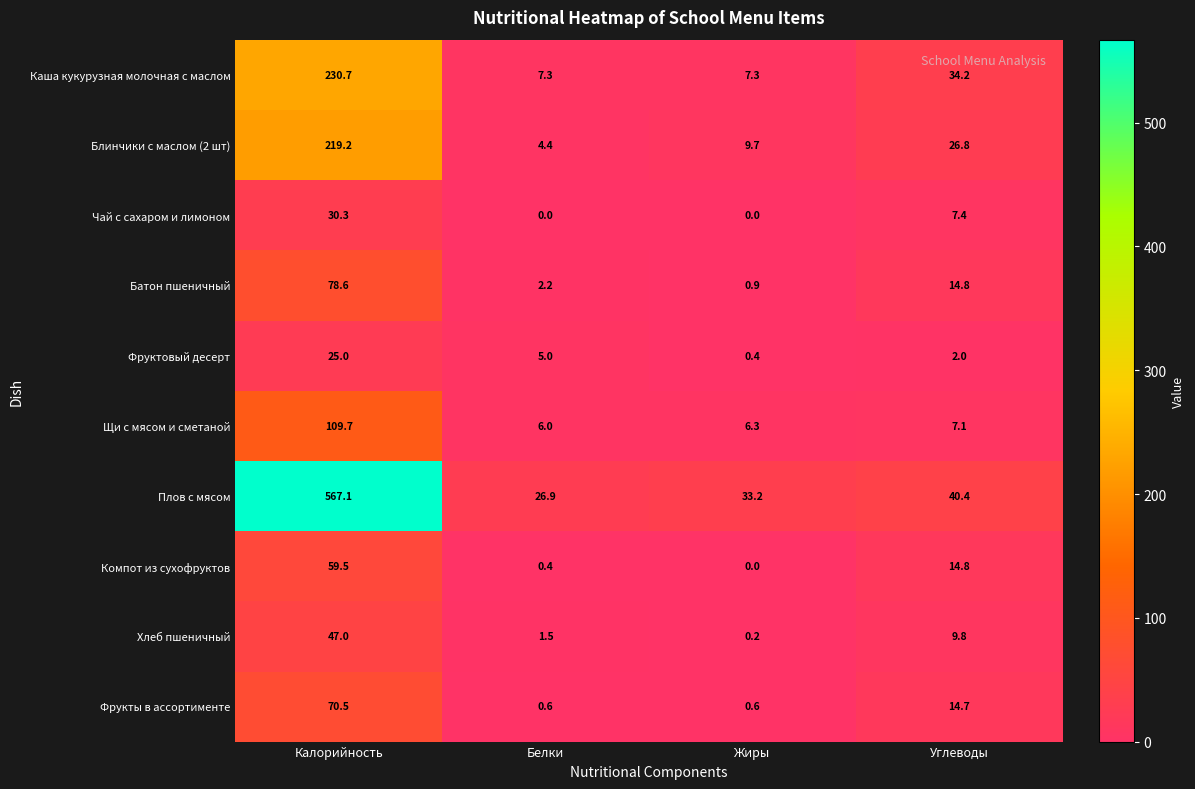

Between Калорийность and Жиры, which series saw the biggest shift?

Плов с мясом